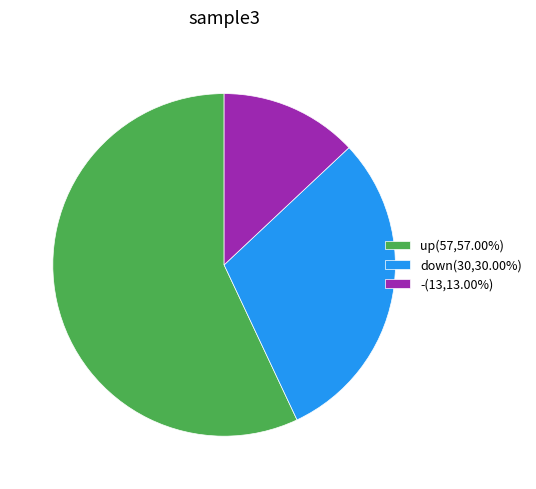

How many segments does this pie chart have?

3